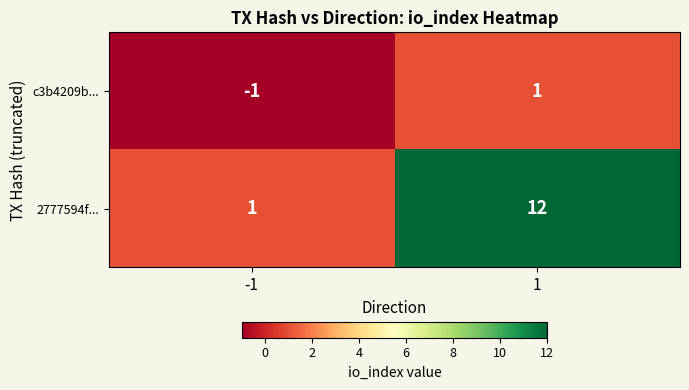

Count the number of categories in the chart.

2